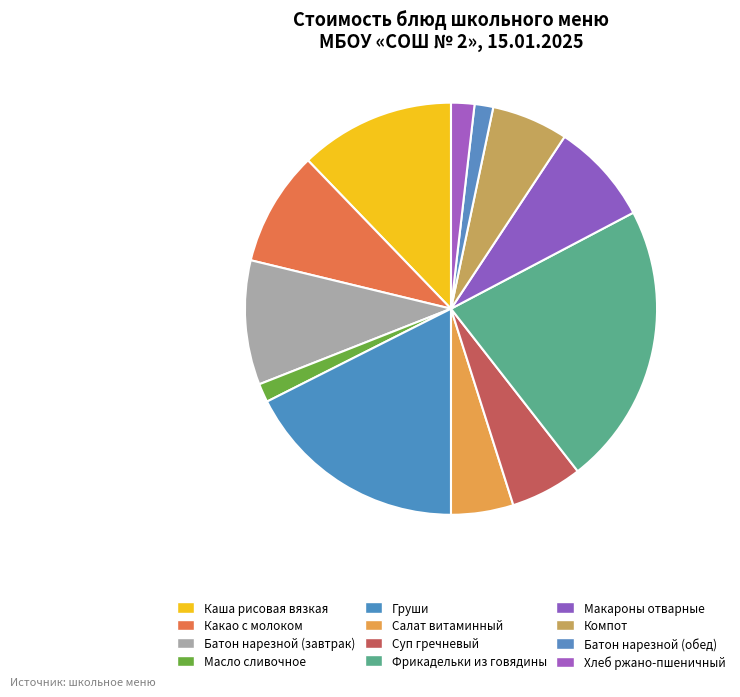

How many slices are in this pie chart?

12